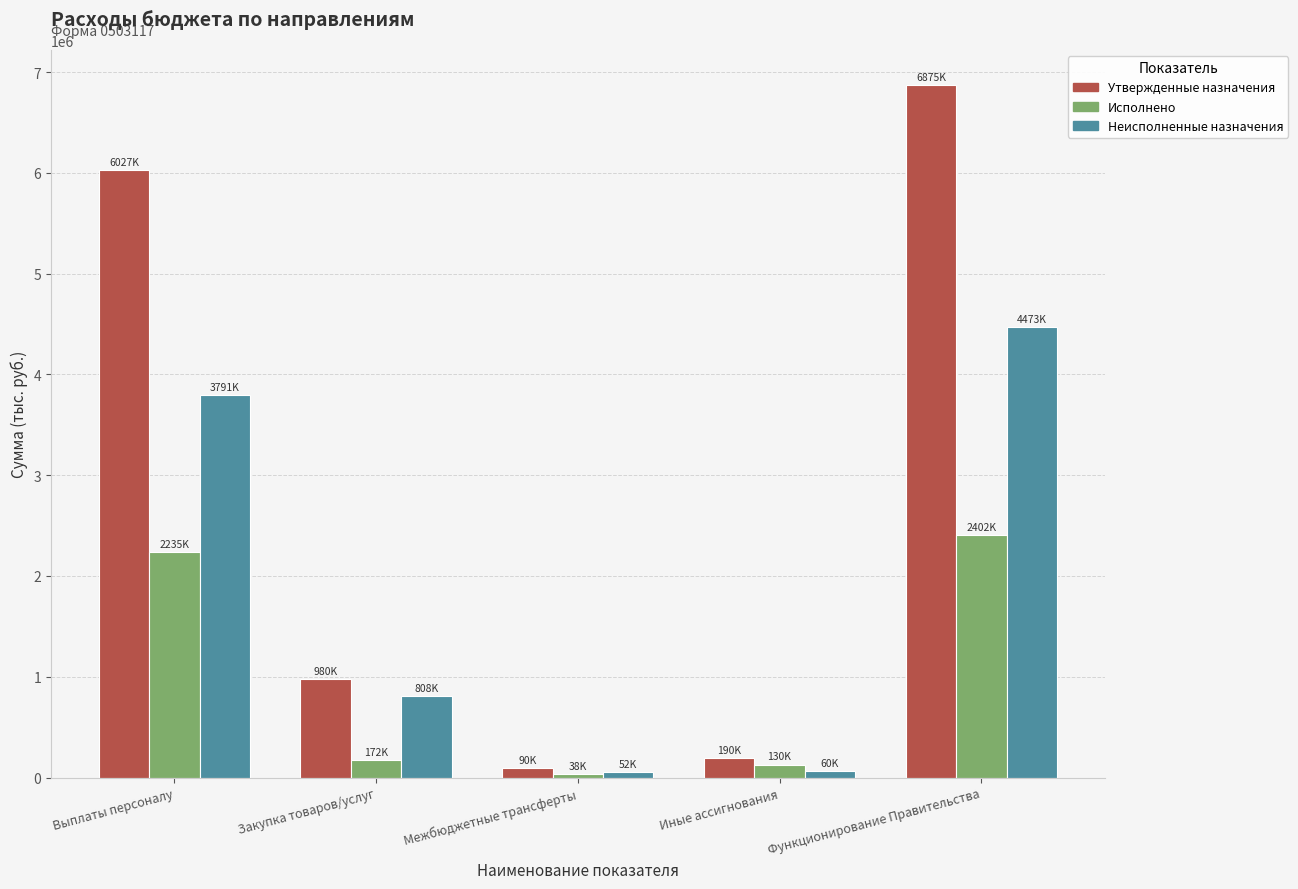

Which label corresponds to the largest value in the chart?

Функционирование Правительства